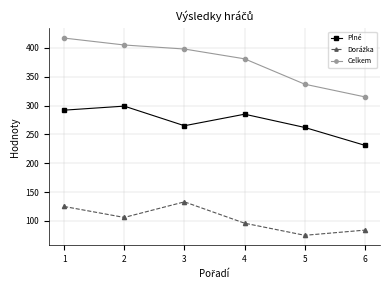

Which series has the largest range (max minus min)?

Celkem